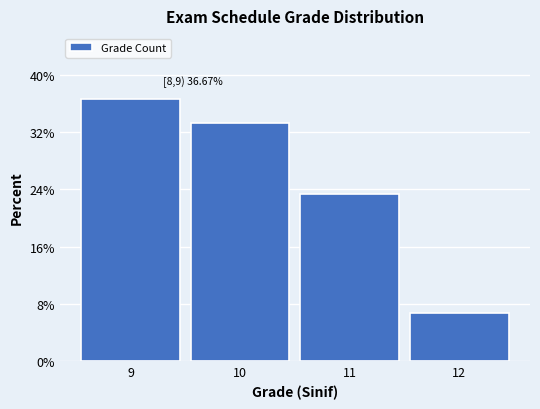

Which range on the x-axis has the tallest bar?

8.5 to 9.5